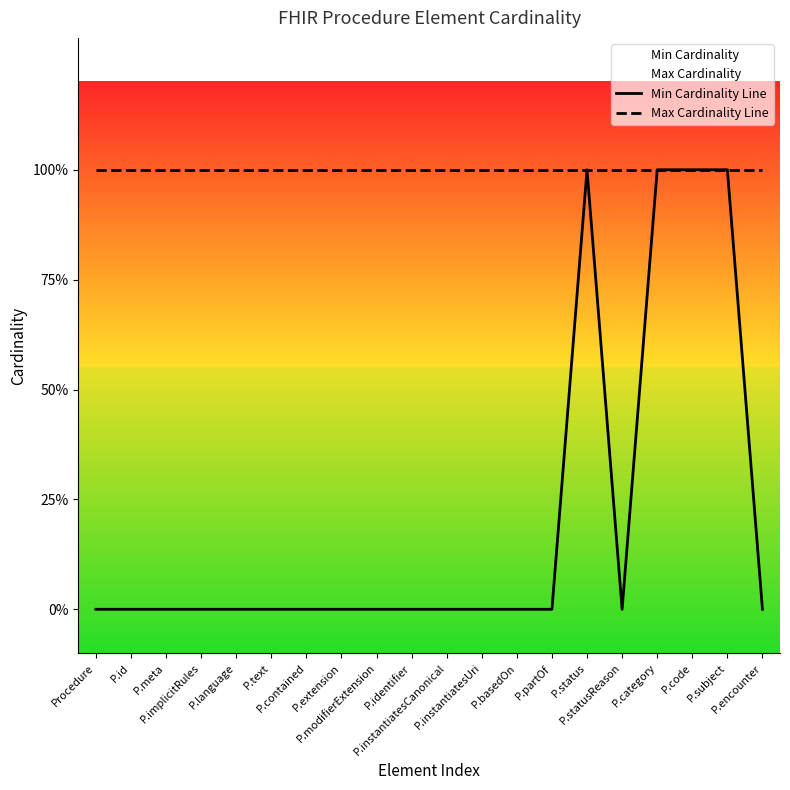

Which series has the largest total across all categories?

Max Cardinality Line